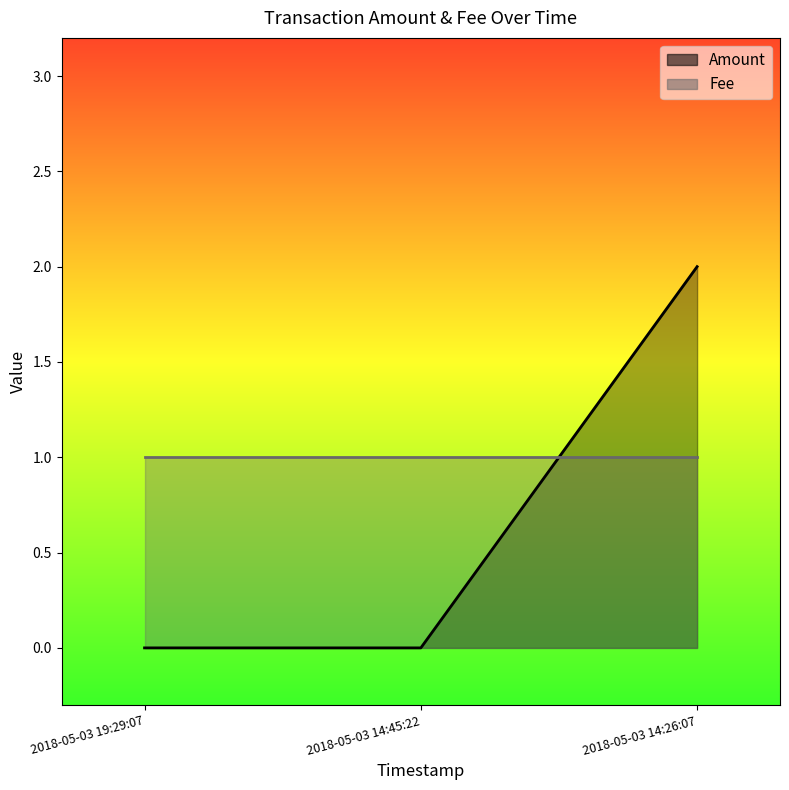

Does the chart have visible grid lines?

No